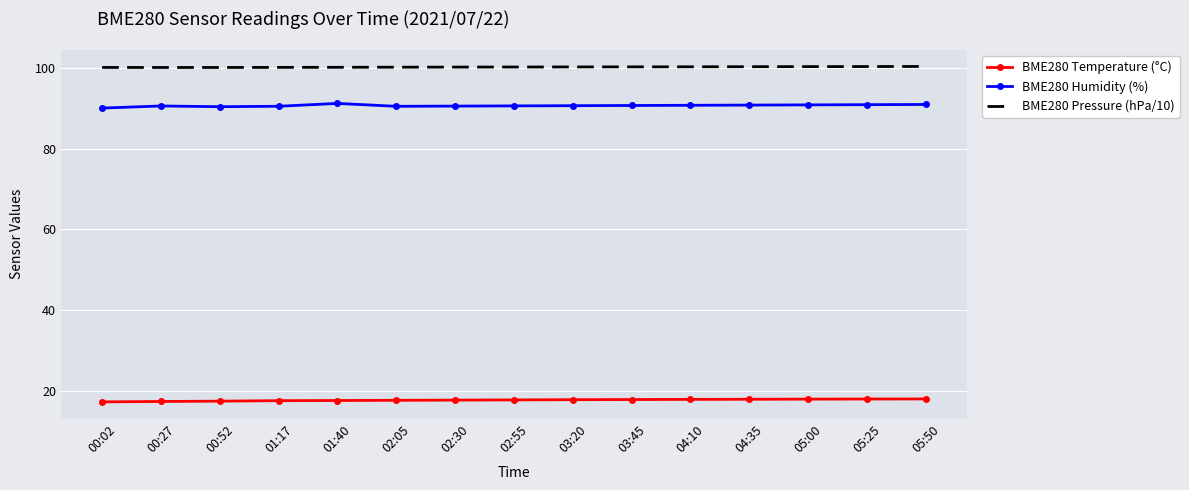

Read the BME280 Humidity (%) value at 01:17.

90.6